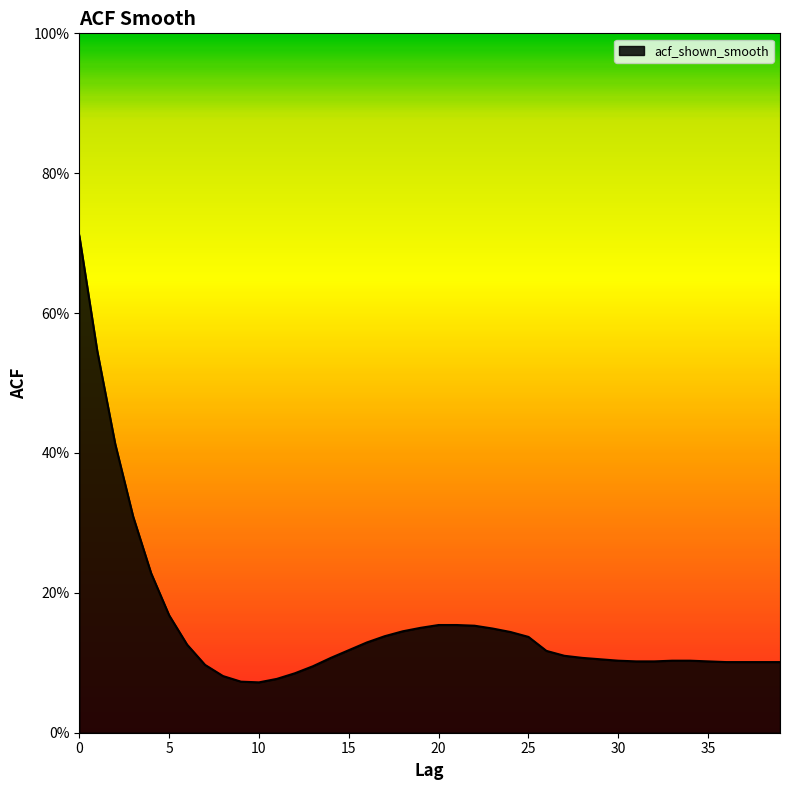

Does the chart display data point markers on the line(s)?

No